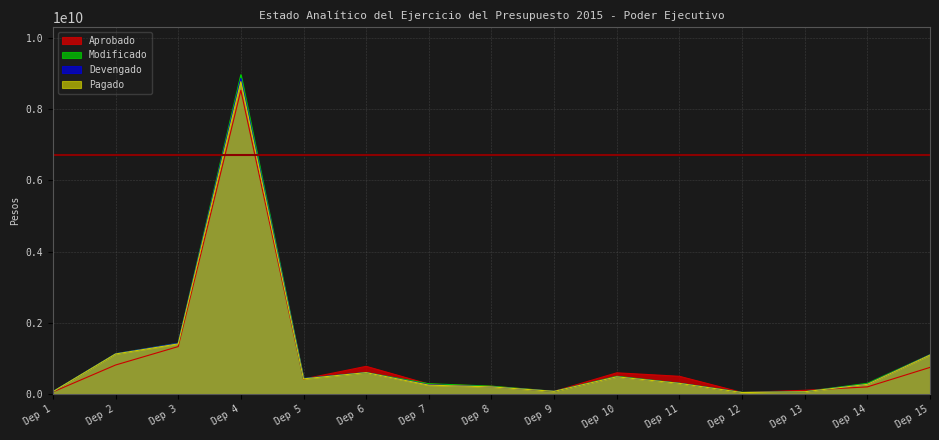

True or false: Devengado and Pagado cross at least once.

False